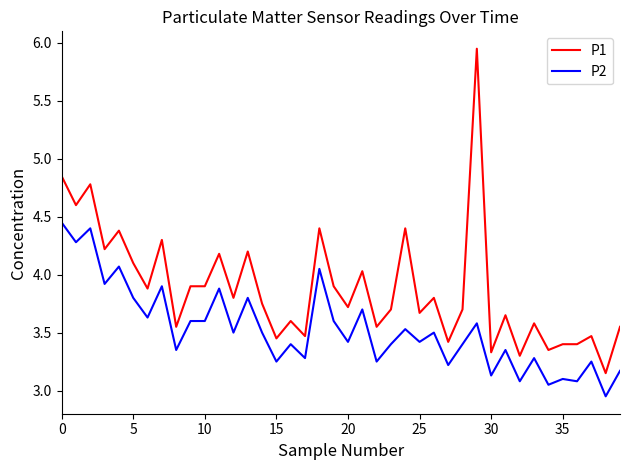

Rank the series by their maximum value, from lowest to highest.

P2, P1